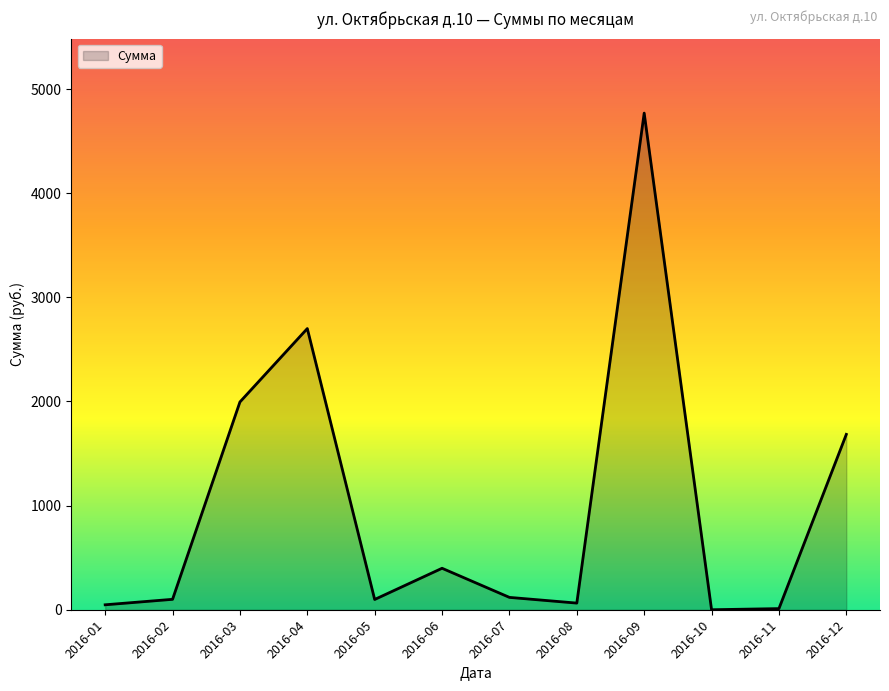

What is the maximum value shown in the chart?

4769.0